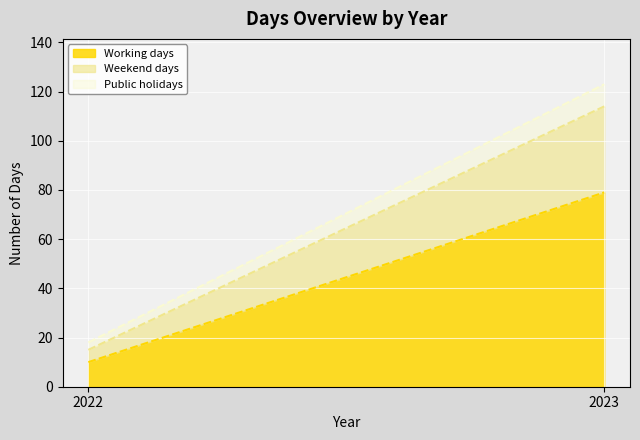

Count the Weekend days values in the range 5 to 35.

2